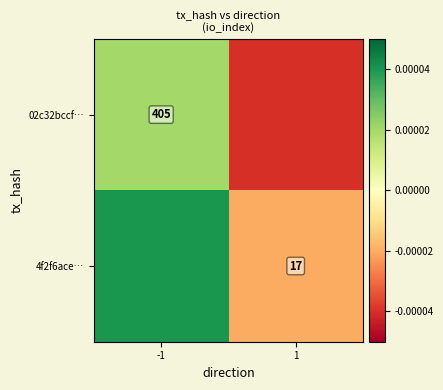

At which category is the sum across all series the highest?

-1